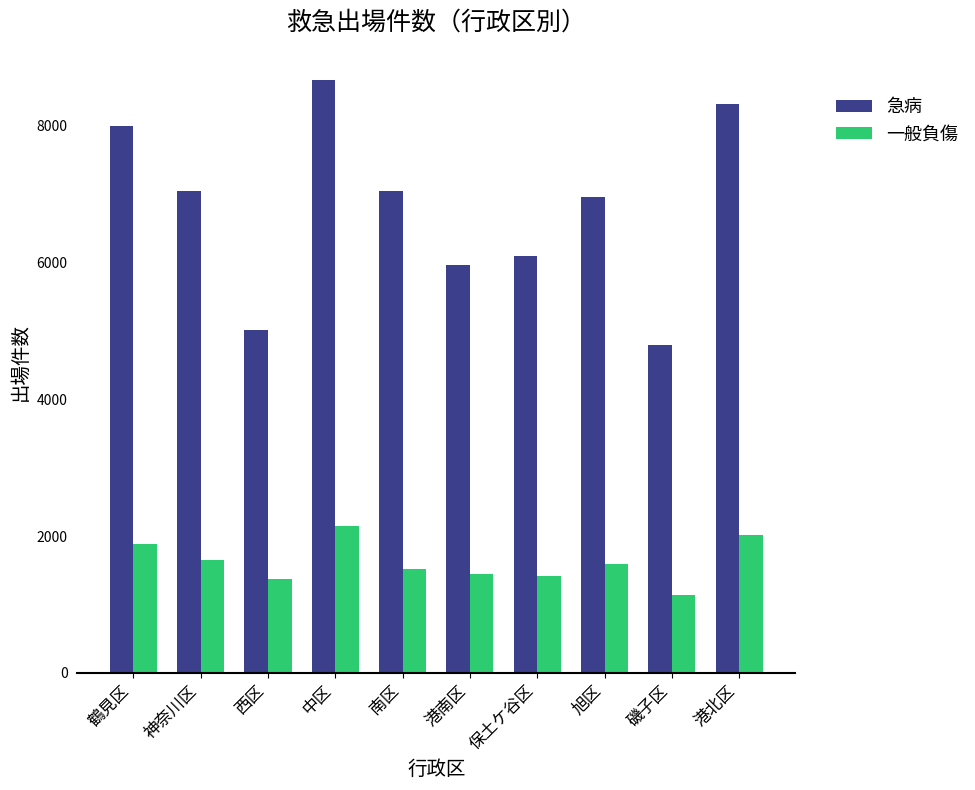

The value of 一般負傷 at 港南区 is 2106. True or false?

False